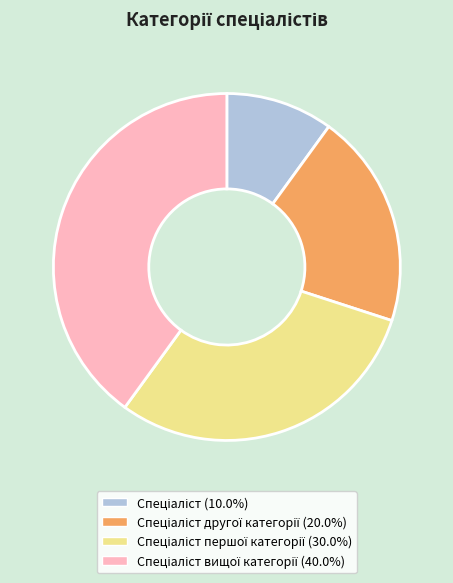

Is there a majority slice in this chart?

No